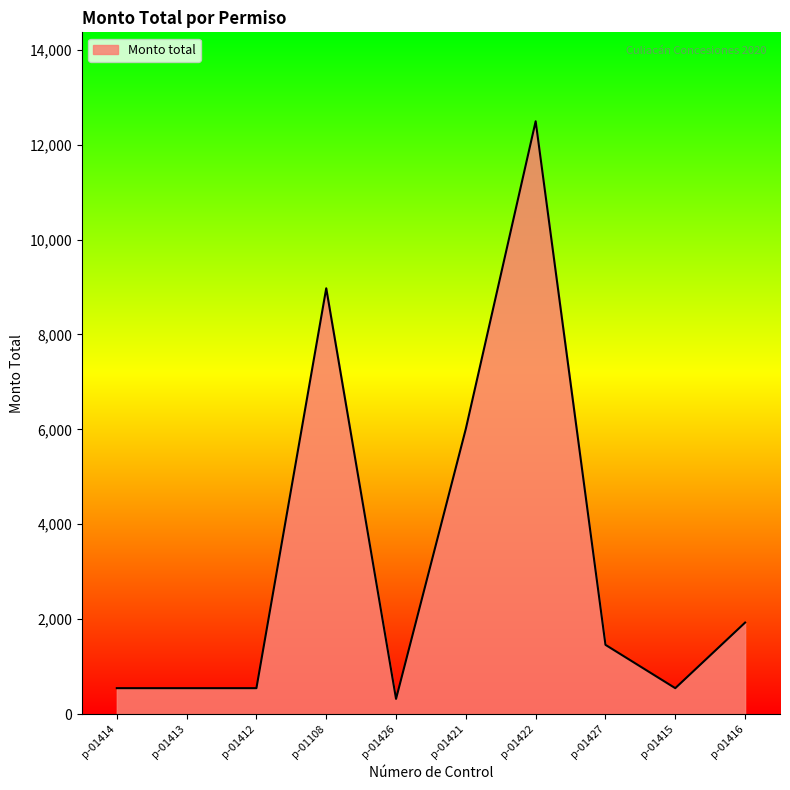

Approximately how many times larger is the value at p-01414 compared to p-01412?

1.0